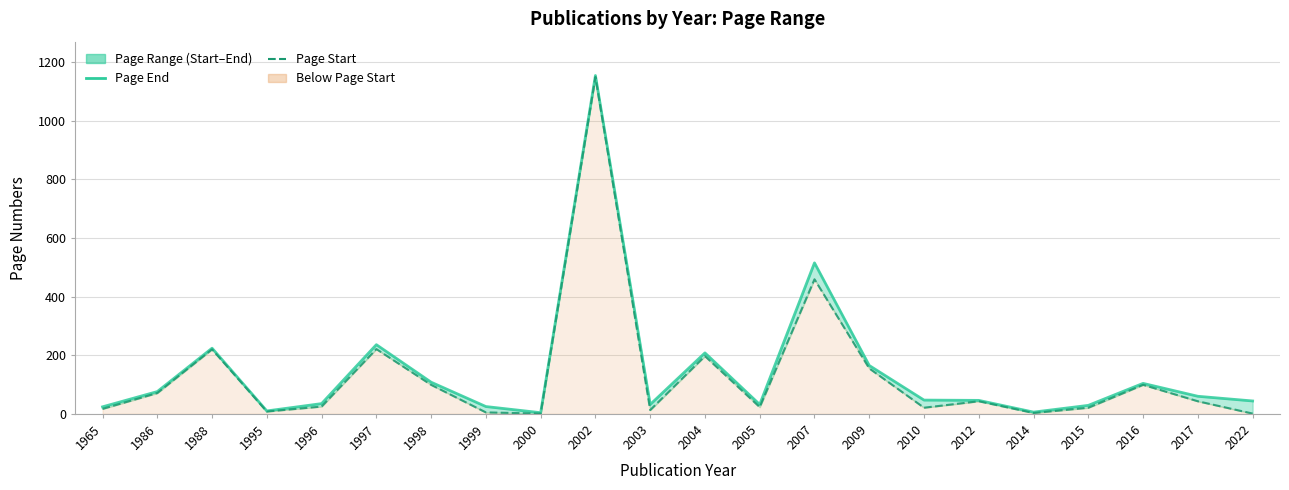

How many lines are shown in the chart?

2